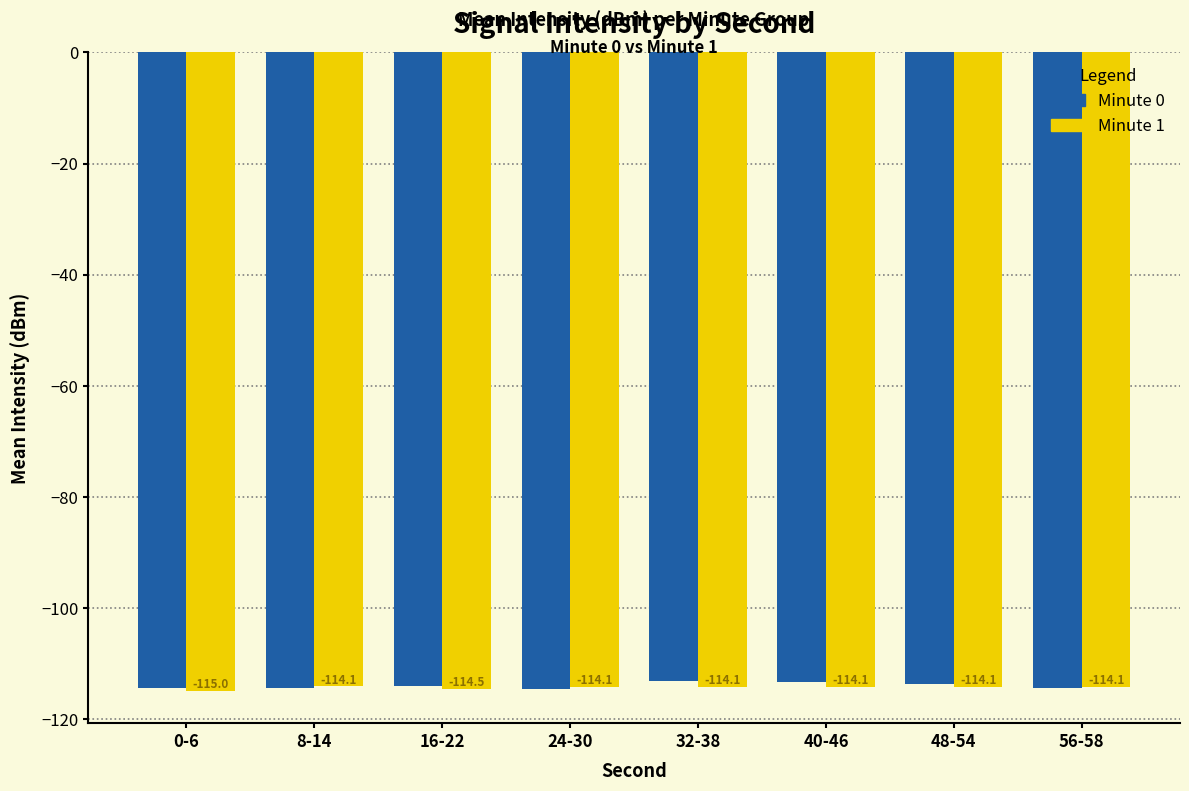

At which category is the sum across all series the highest?

32-38